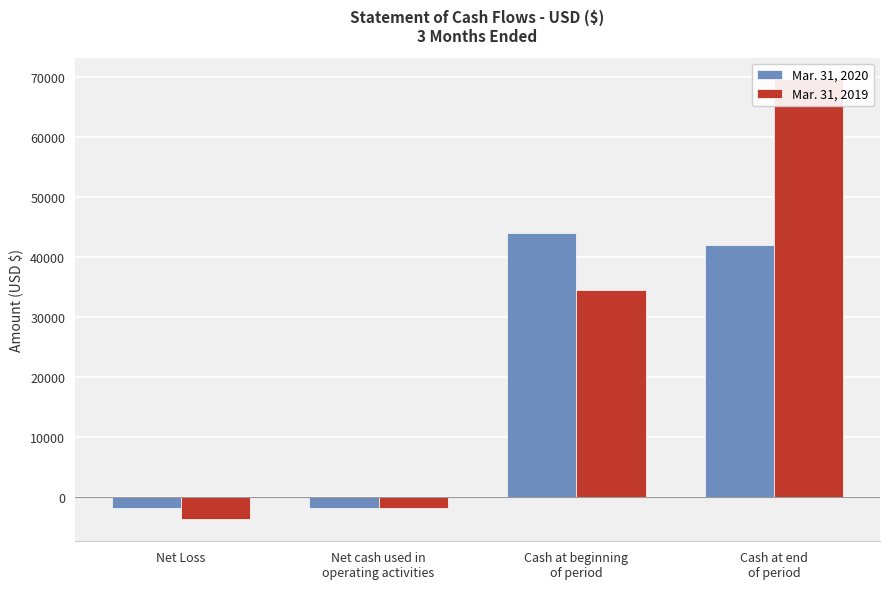

Reading left to right, what are all the values shown in this chart?

Mar. 31, 2020: Net Loss=-1850	Net cash used in
operating activities=-1850	Cash at beginning
of period=43880	Cash at end
of period=42030
Mar. 31, 2019: Net Loss=-3698	Net cash used in
operating activities=-1750	Cash at beginning
of period=34480	Cash at end
of period=69515